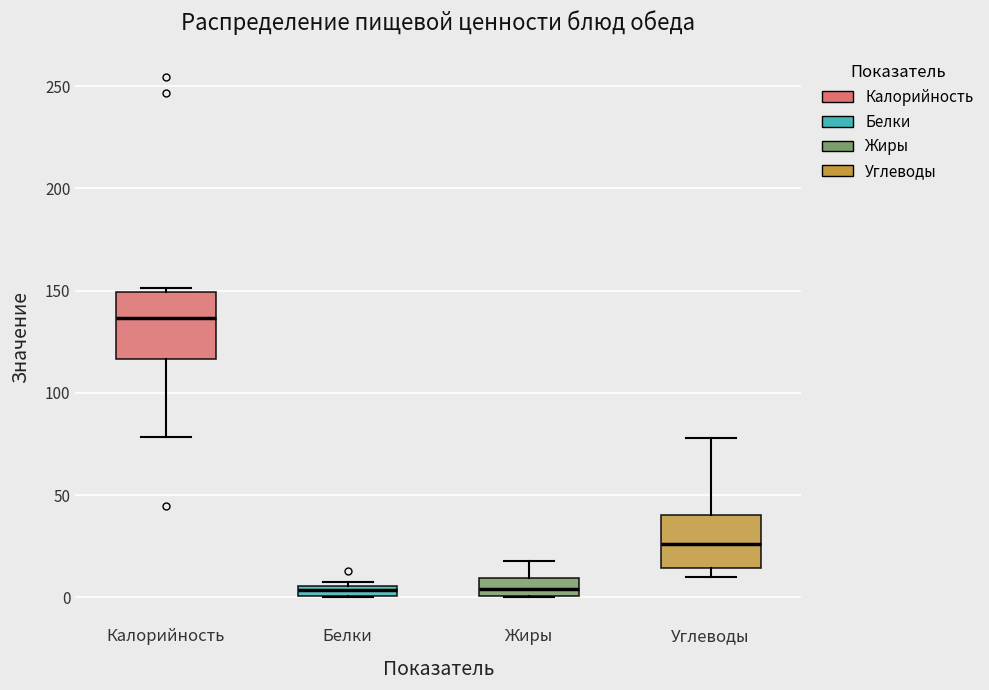

Which box is the tallest, from its lower edge to its upper edge?

Калорийность